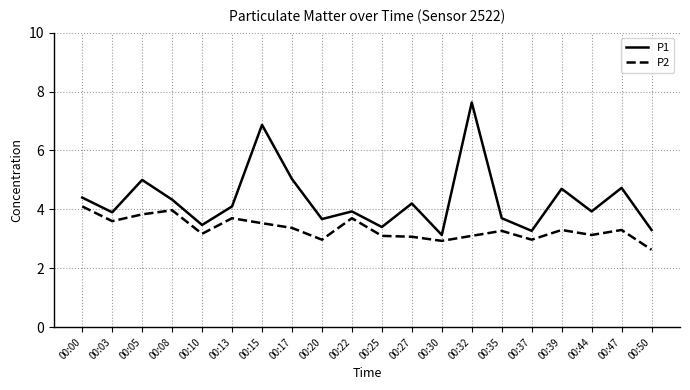

What is the spread (max minus min) of values at 00:32?

4.5